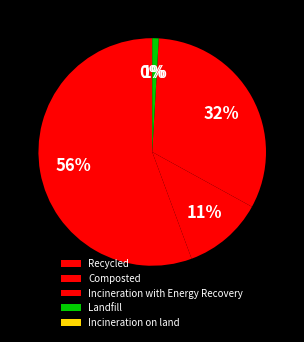

Which has a higher value, Landfill or Recycled?

Recycled